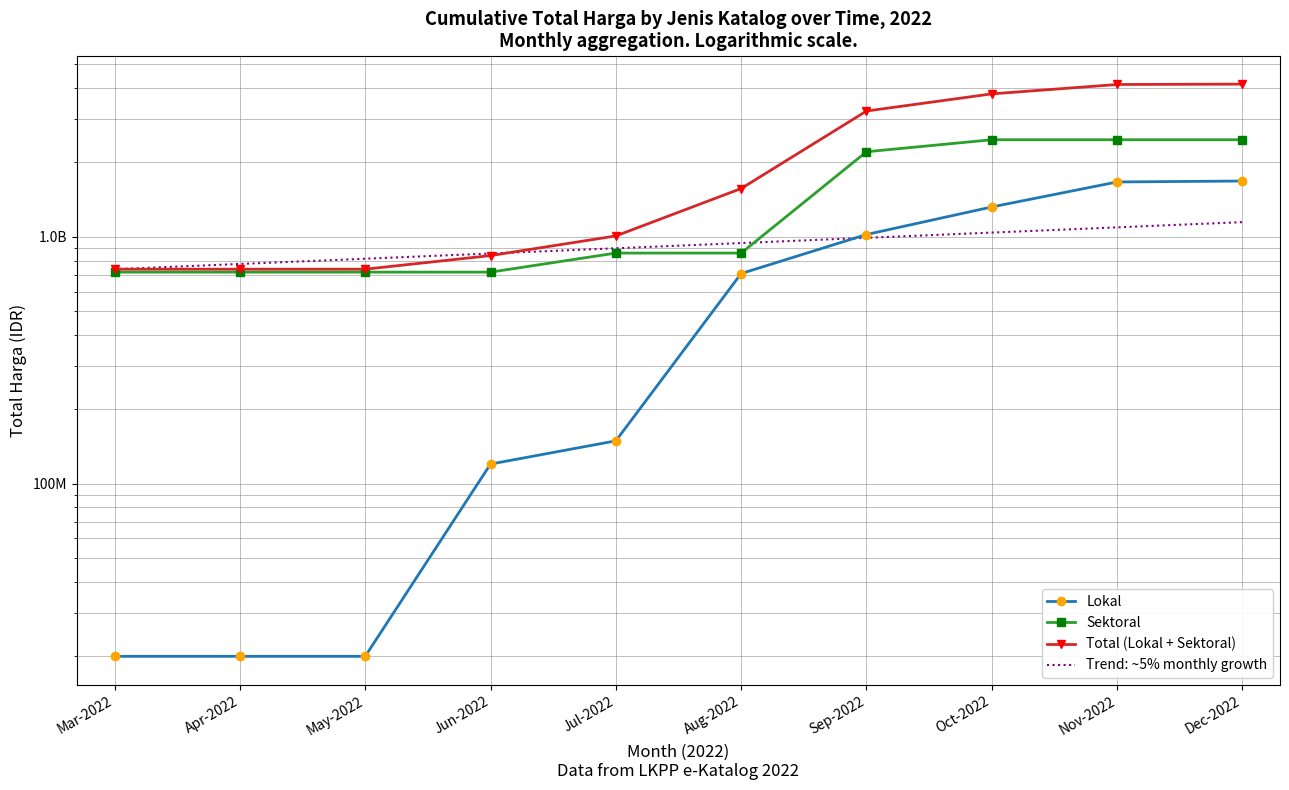

Count the number of data series in this chart.

4